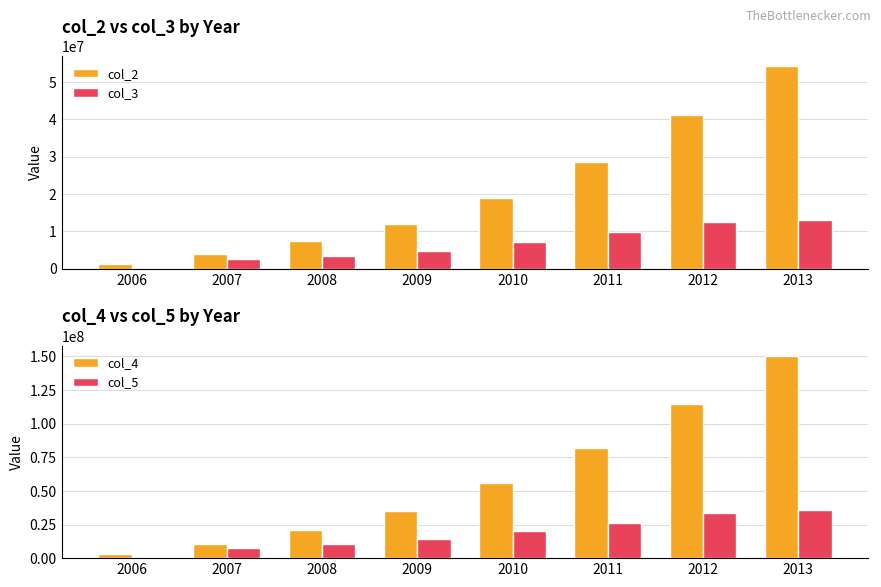

Which category has the lowest value across all series?

2006